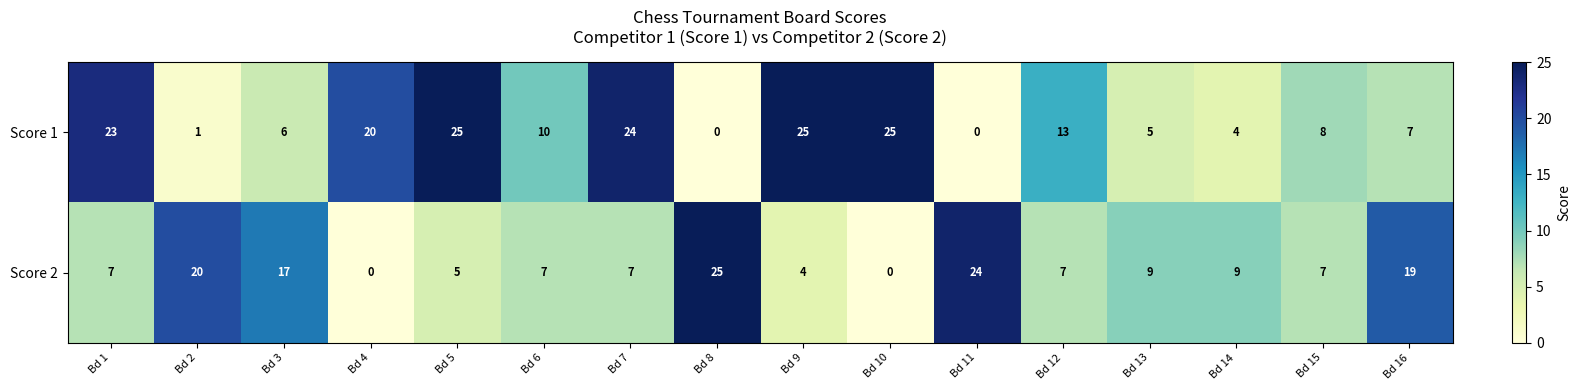

Between Bd 11 and Bd 12, which series saw the biggest shift?

Score 2